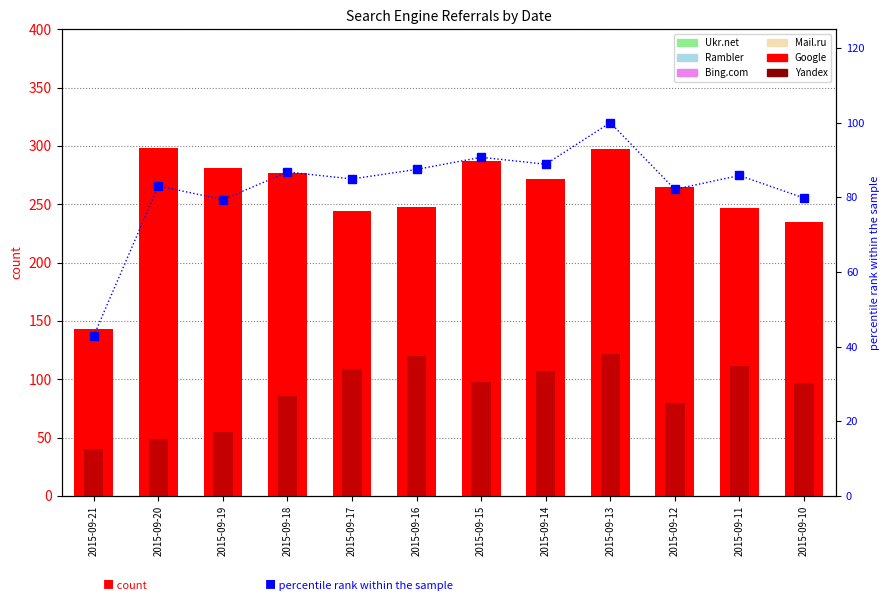

How many distinct data groups are displayed?

3